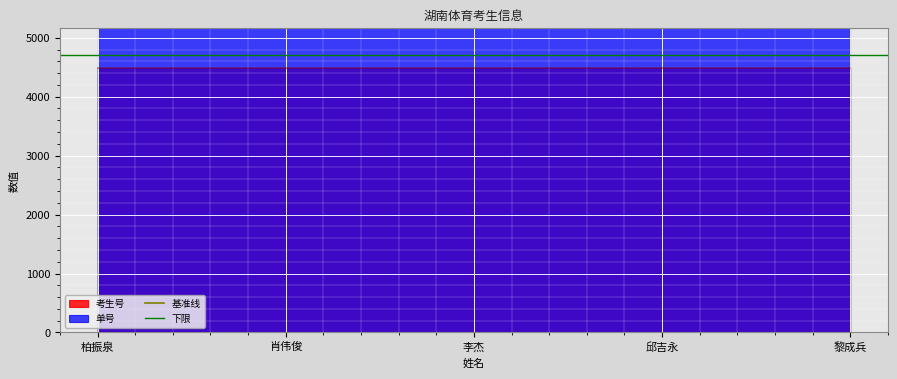

Is it true that 考生号 equals 6988.1 at 柏振泉?

False